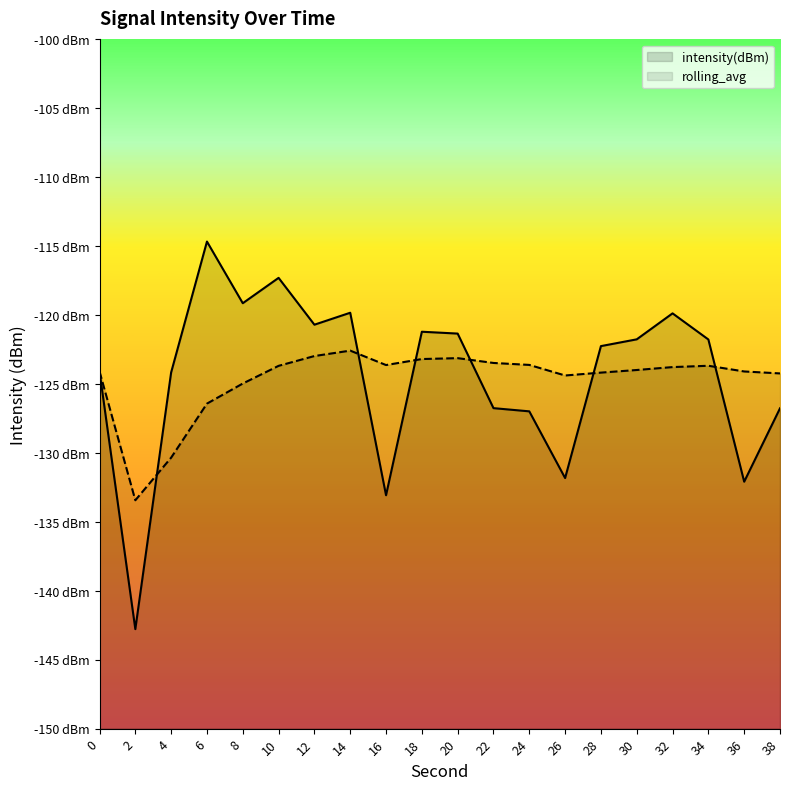

At 18, list the series in order from smallest to largest.

rolling_avg, intensity(dBm)